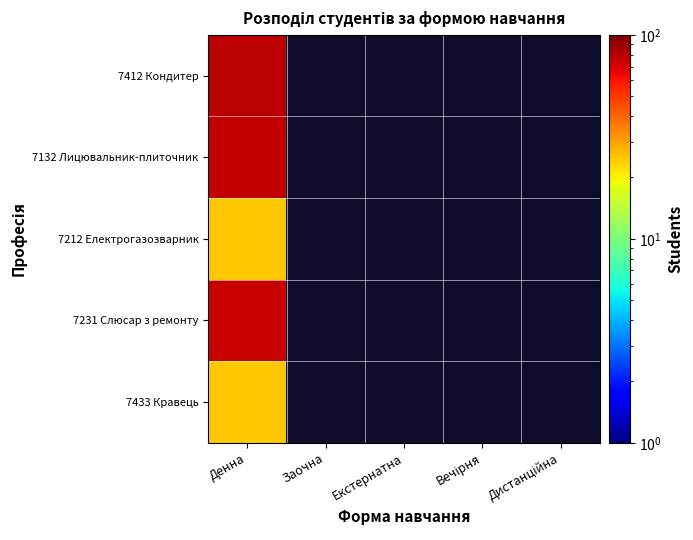

How many positive values does the 7231 Слюсар з ремонту series have?

1